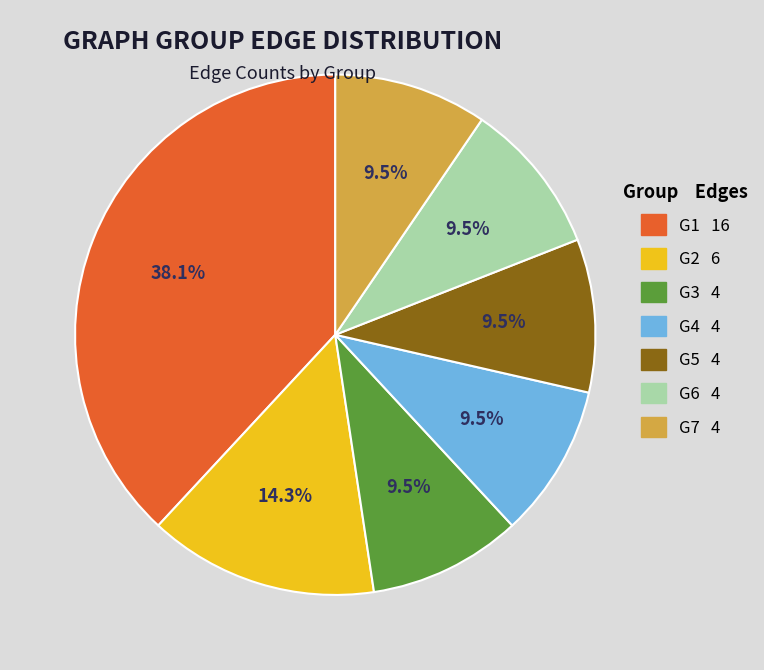

How many segments does this pie chart have?

7